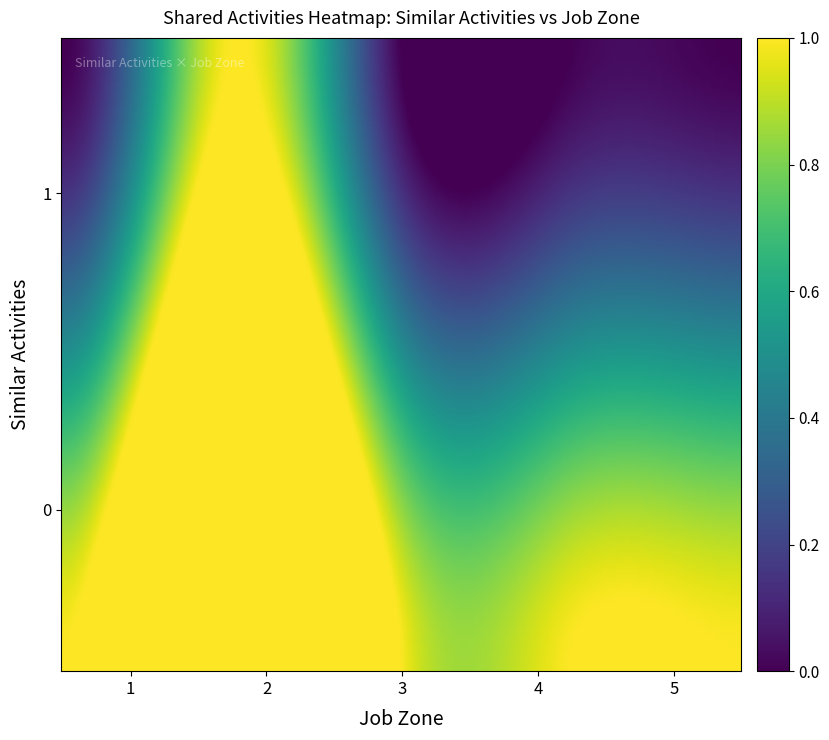

How many data points does each series have?

5